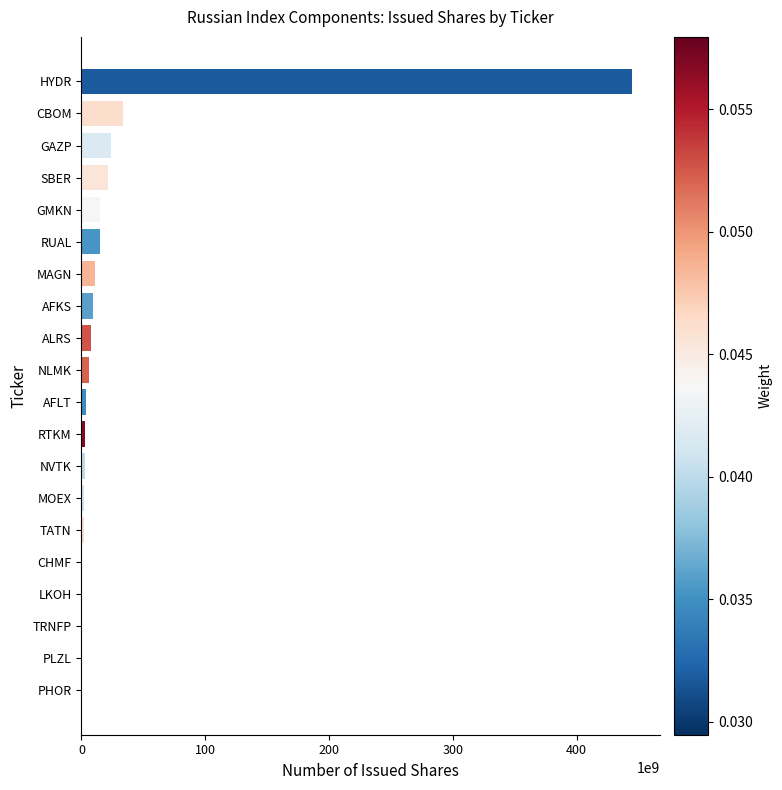

Is it true that the value at MAGN is 11174330000?

True